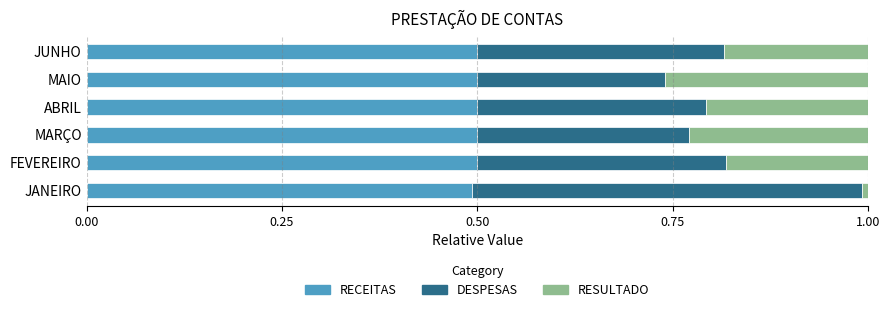

What is the total value across all series at FEVEREIRO?

1.0